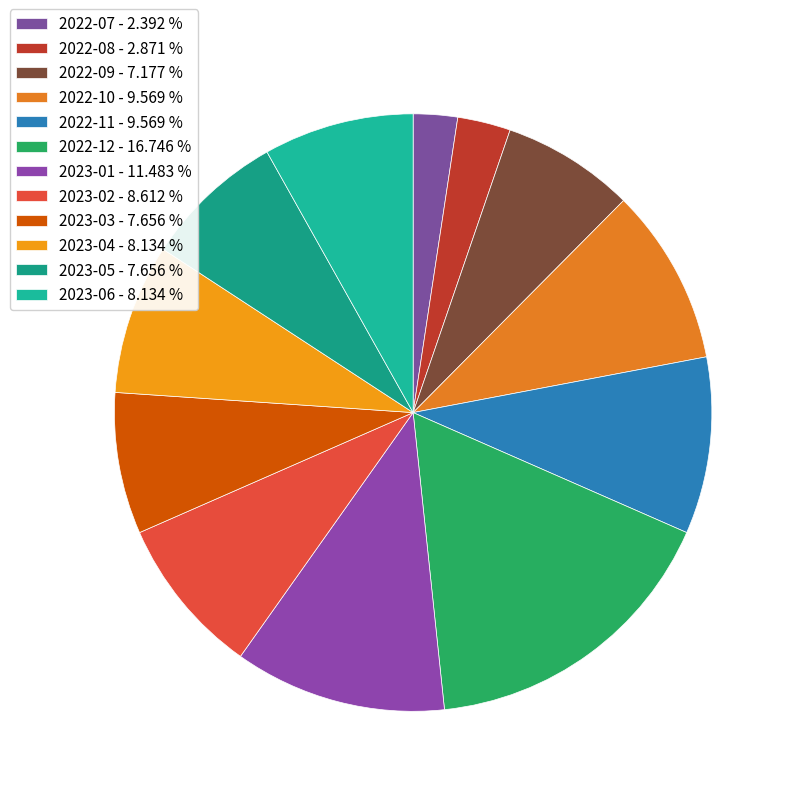

How many segments does this pie chart have?

12